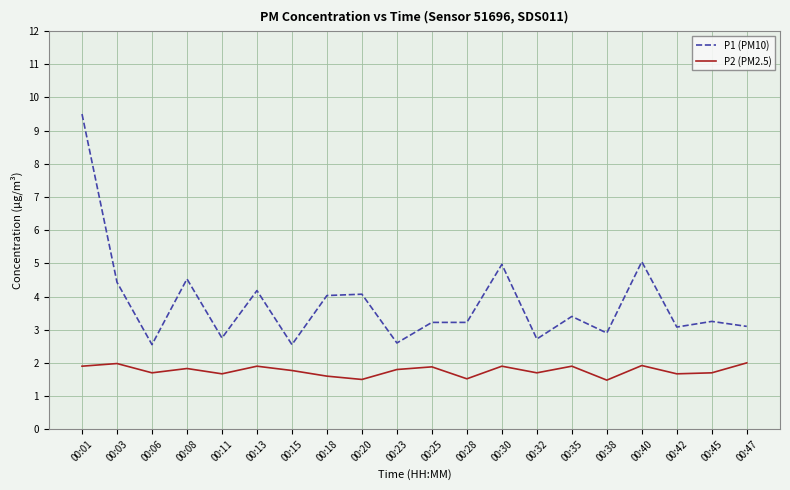

What is the spread (max minus min) of values at 00:35?

1.5